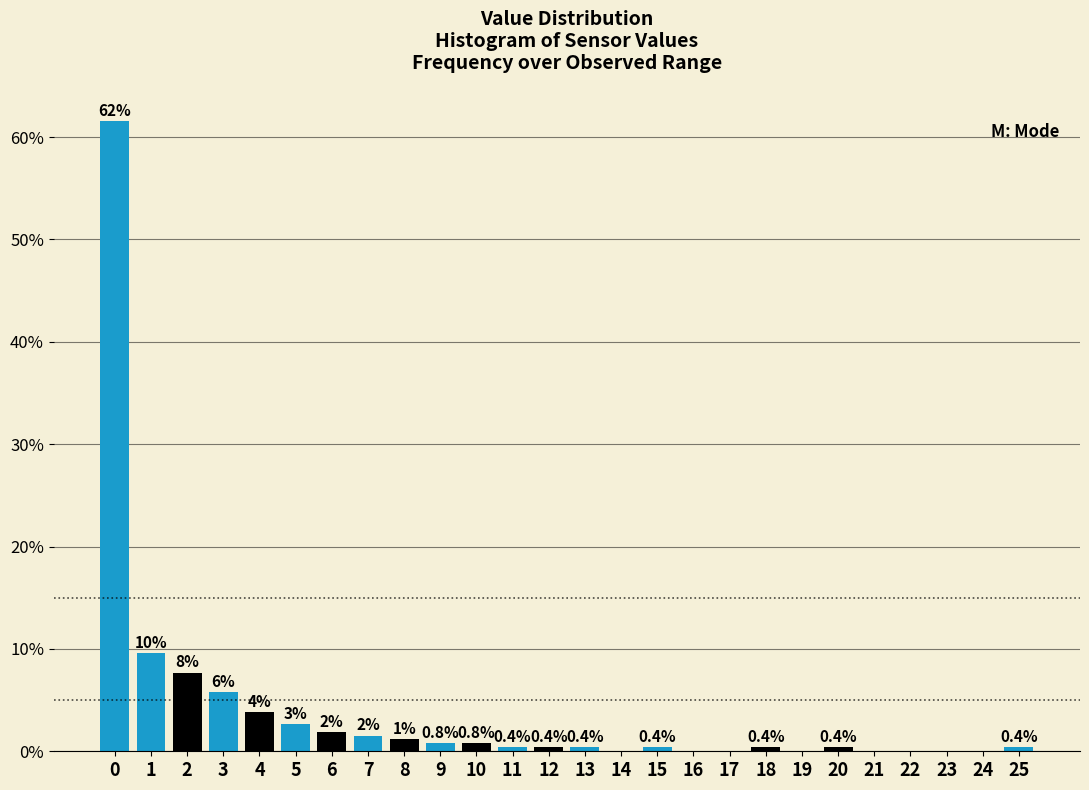

The chart shows a value of 35.4 at 17. True or false?

False